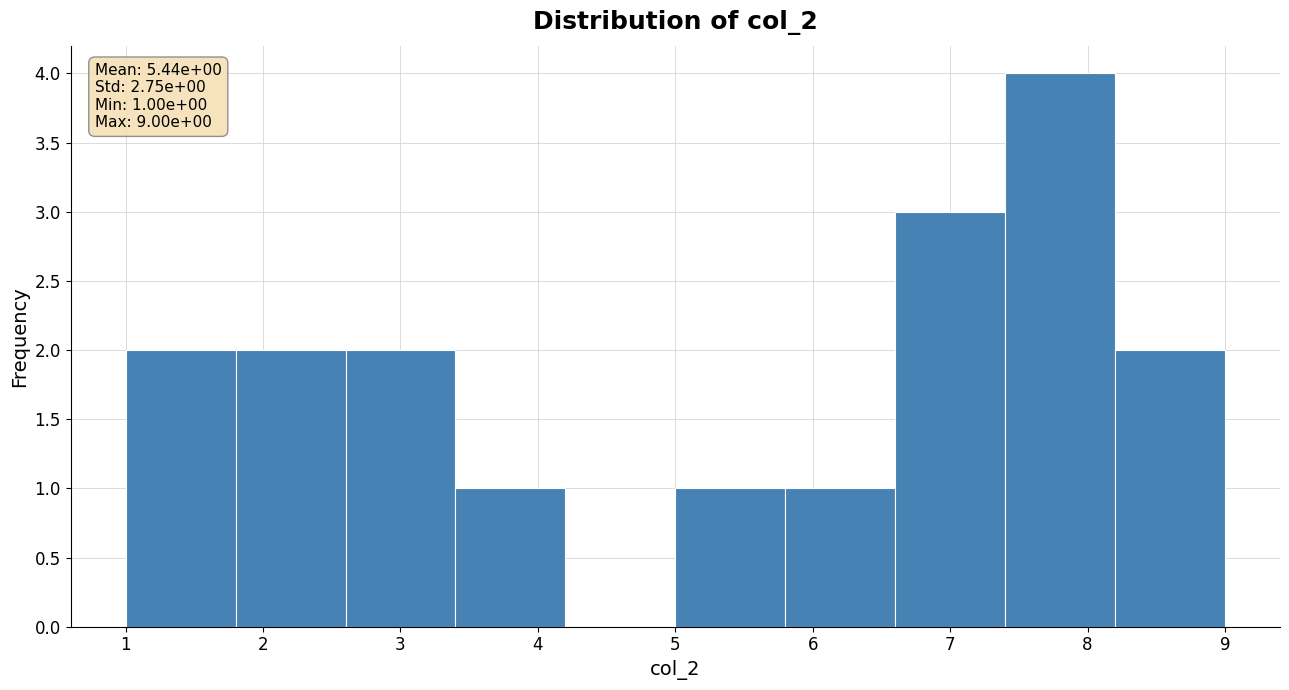

Over which range of the x-axis is the bar tallest?

7.4 to 8.2